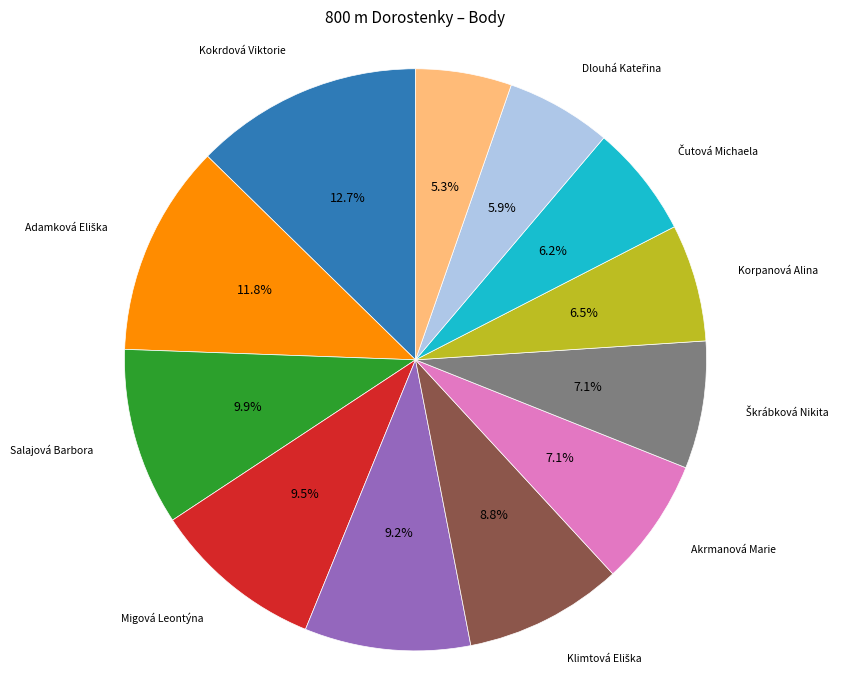

Is there any slice that represents more than half of the pie?

No